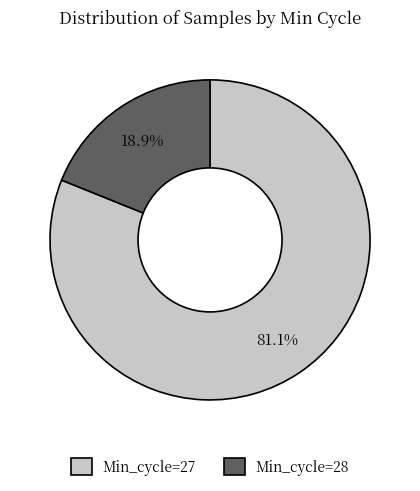

What is the smallest slice in the pie chart?

Min_cycle=28